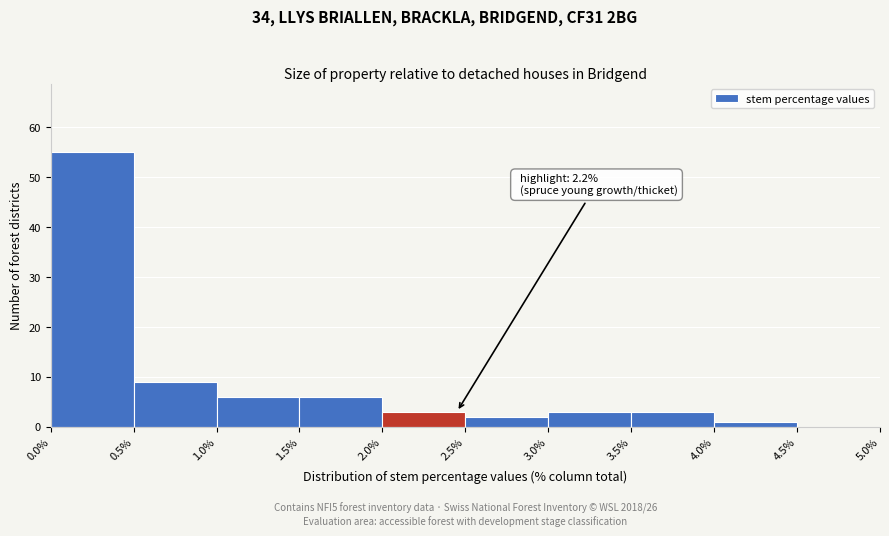

Over which range of the x-axis is the bar tallest?

0.0% to 0.5%